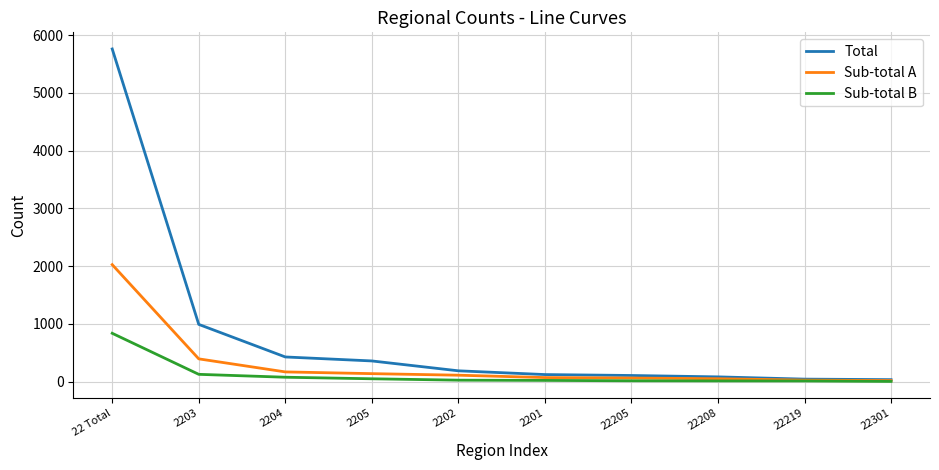

The value of Sub-total A at 2203 is 393. True or false?

True